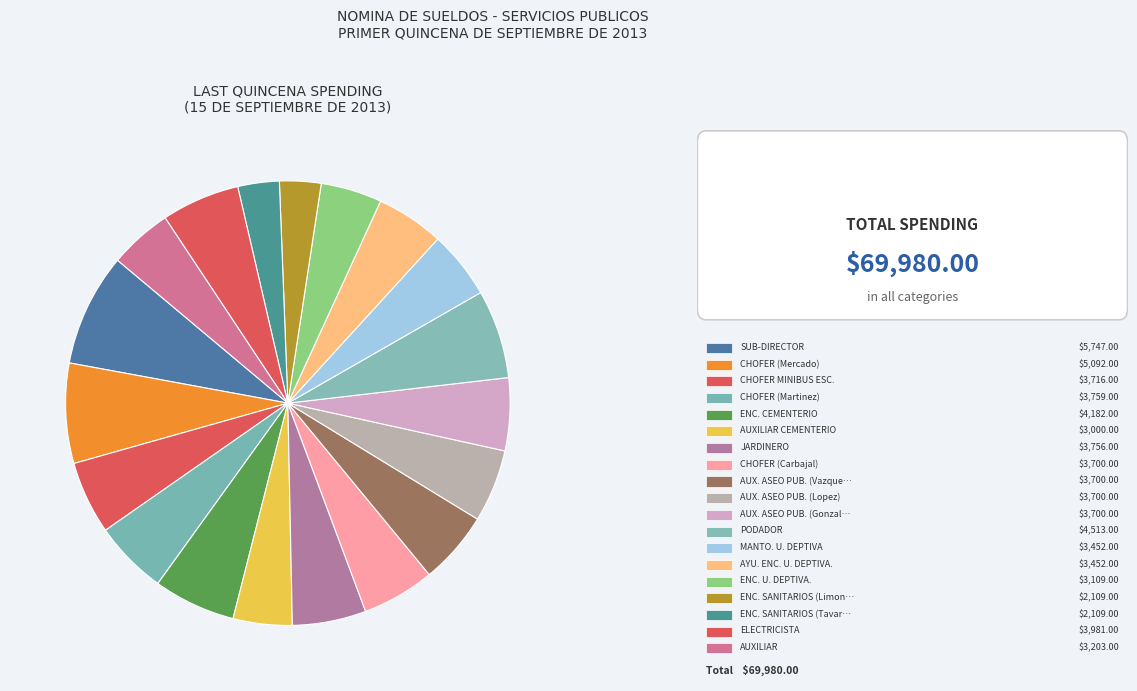

How many segments does this pie chart have?

19